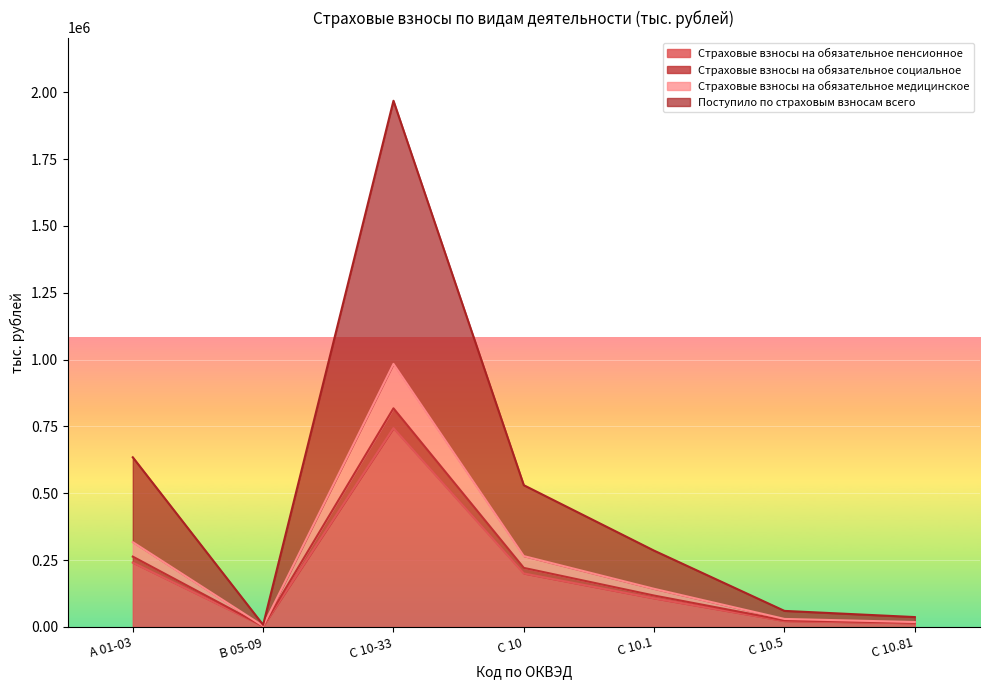

True or false: Страховые взносы на обязательное социальное and Страховые взносы на обязательное медицинское intersect in this chart.

False